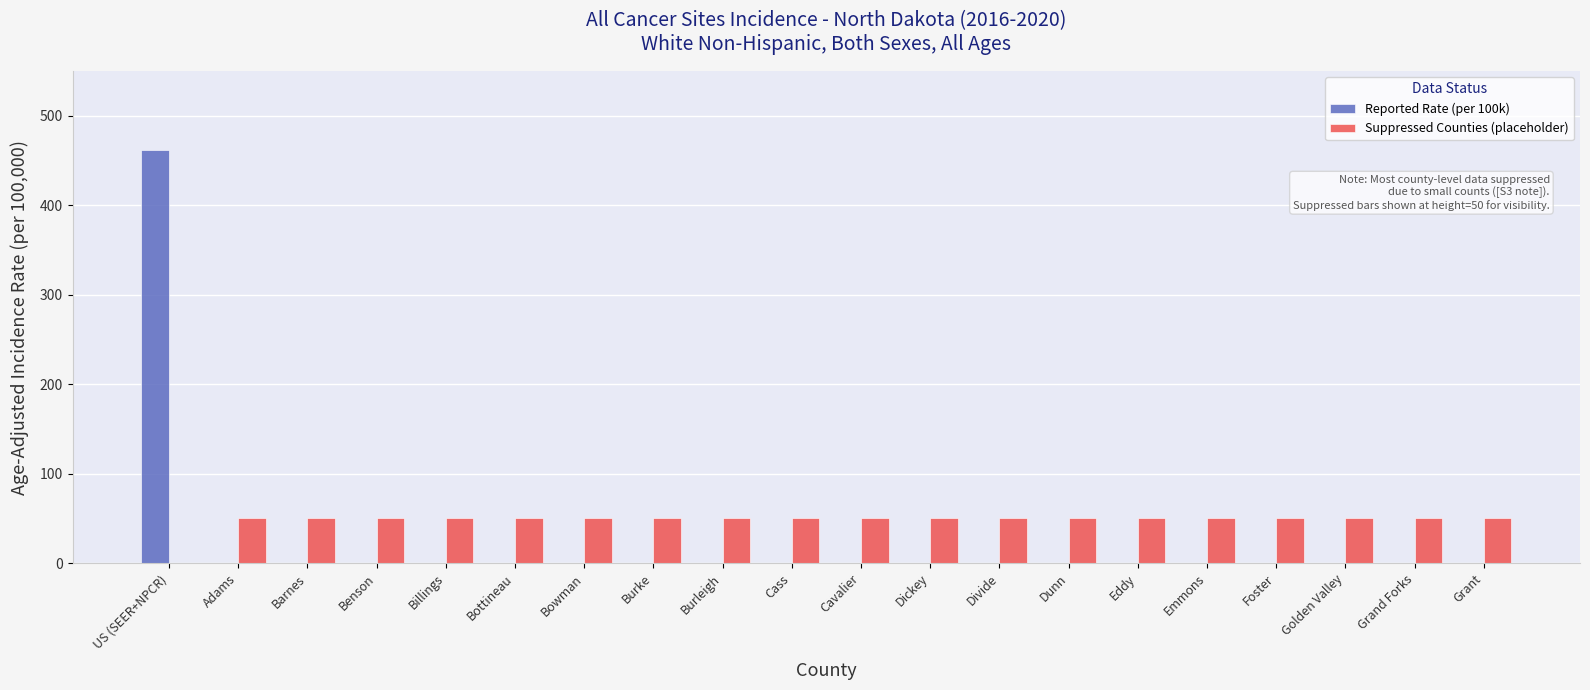

Does the chart contain stacked bars?

No